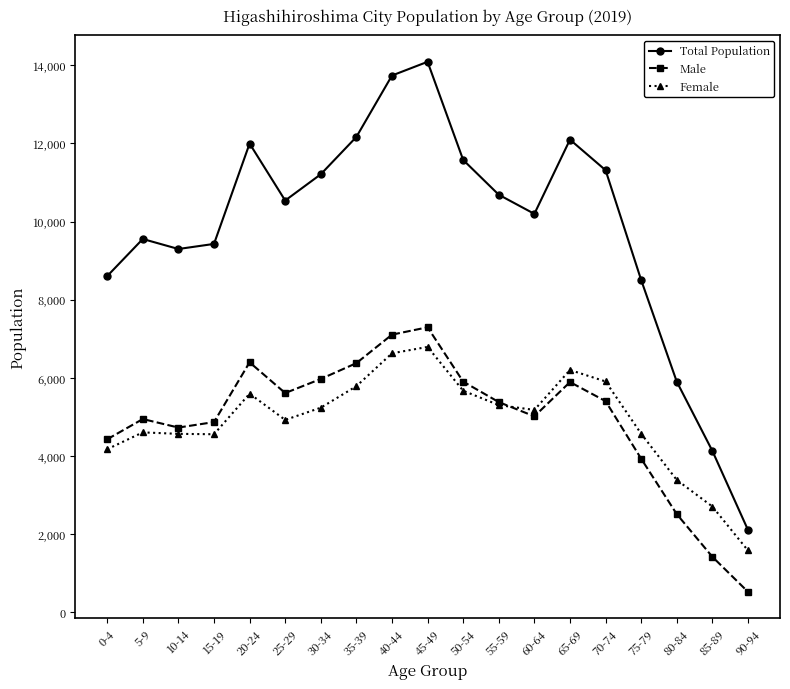

Which series has the largest total across all categories?

Total Population